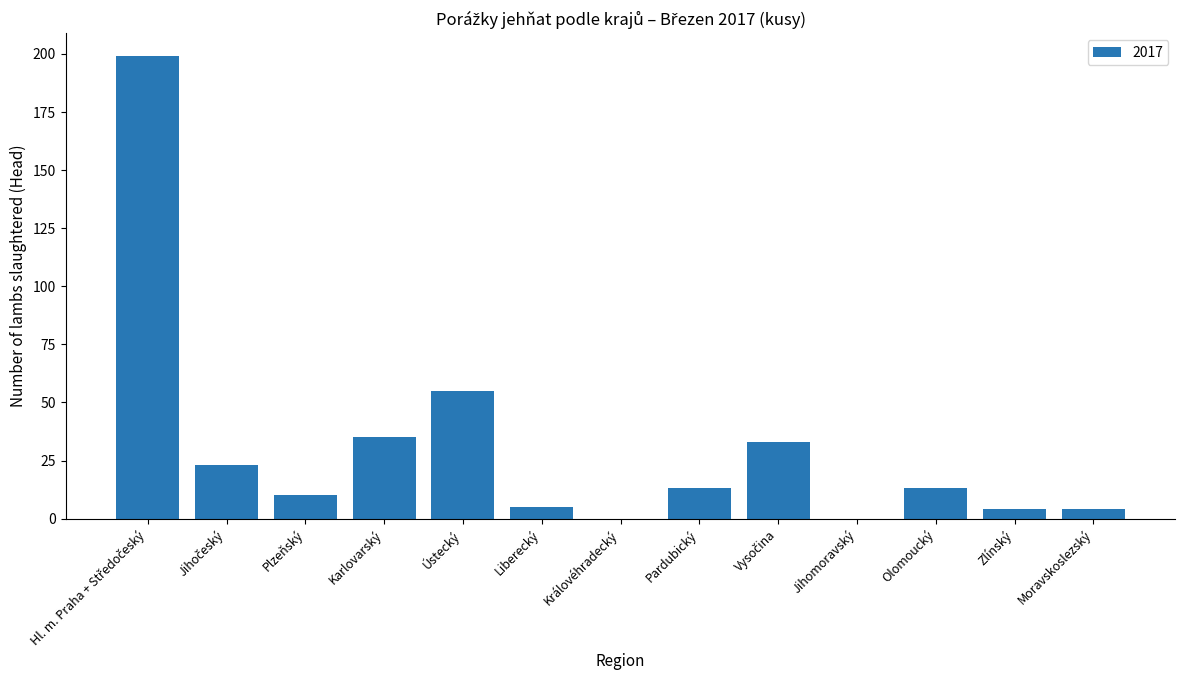

Count the number of categories in the chart.

13